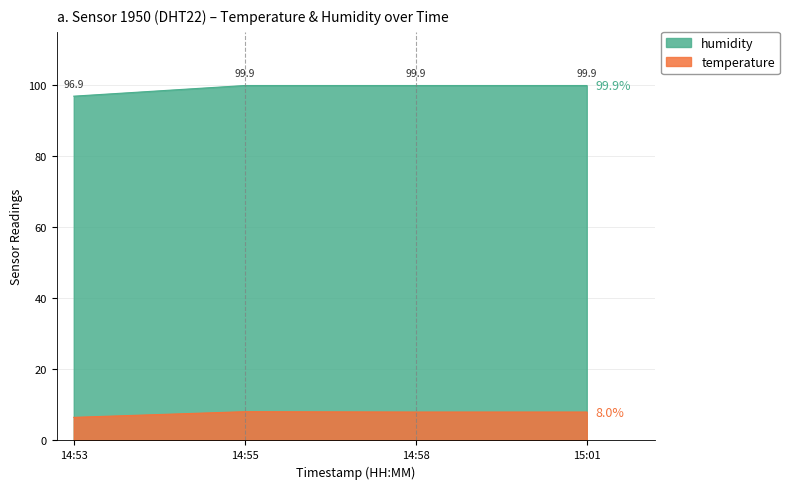

At which label is humidity closest to 98?

14:53